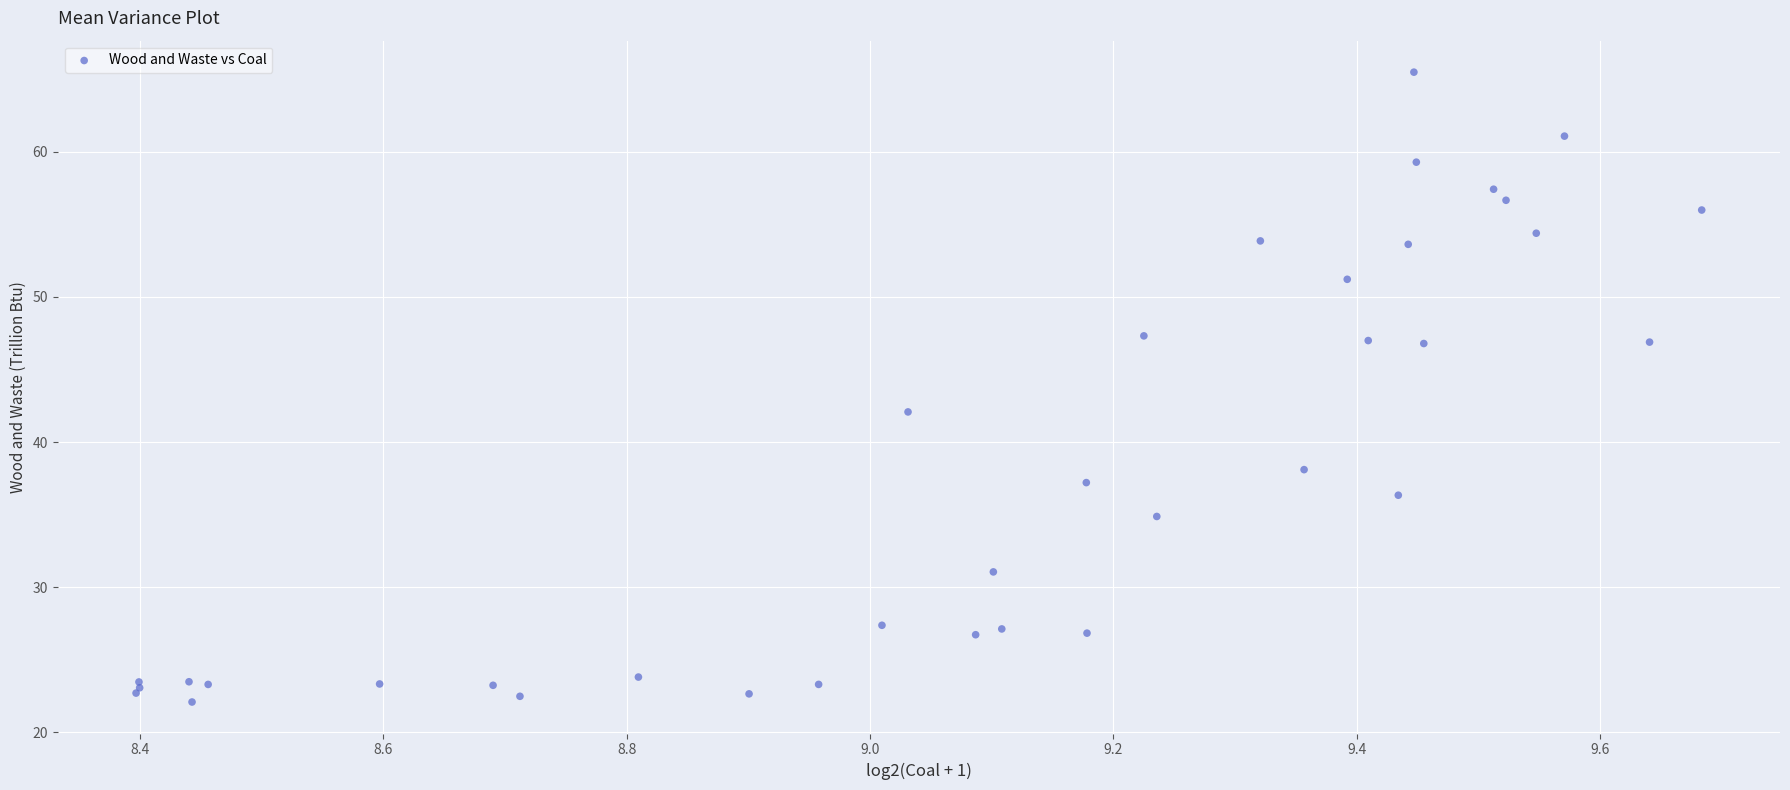

What Y value in the scatter plot is closest to 43?

42.1